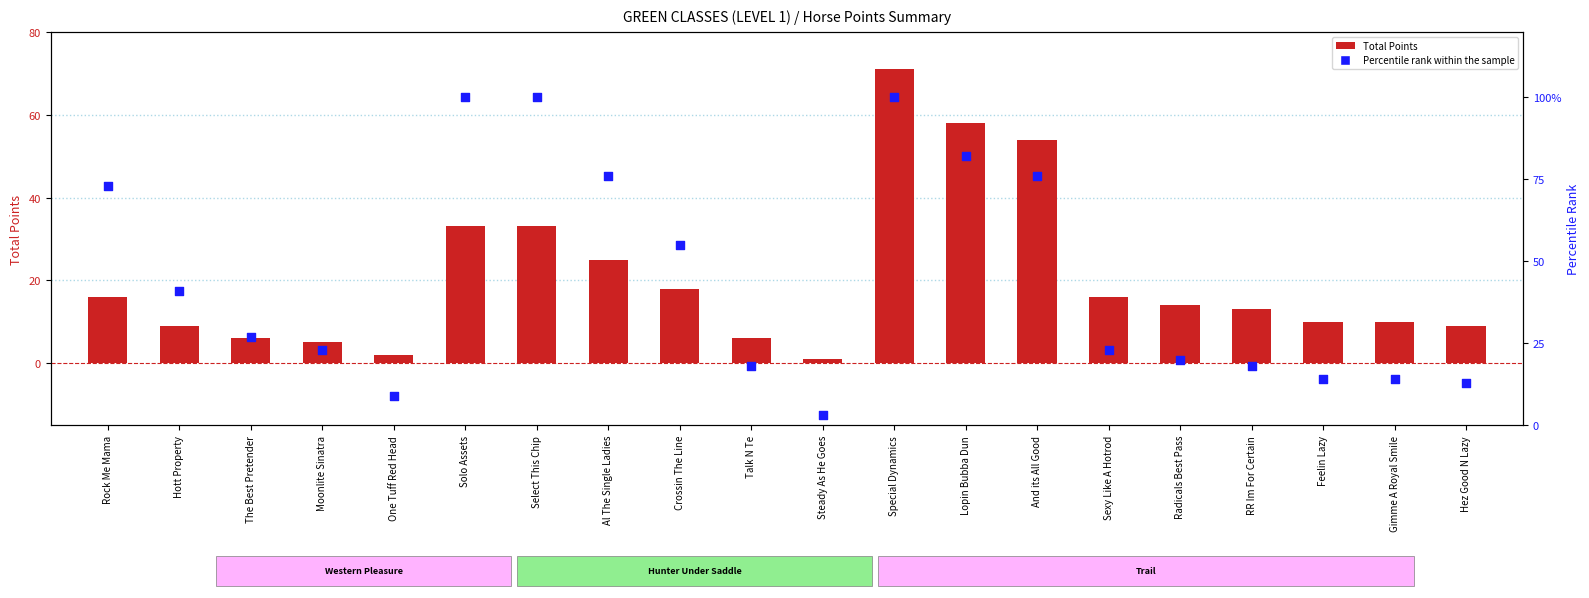

Which series reaches the maximum Y coordinate?

Percentile rank within the sample